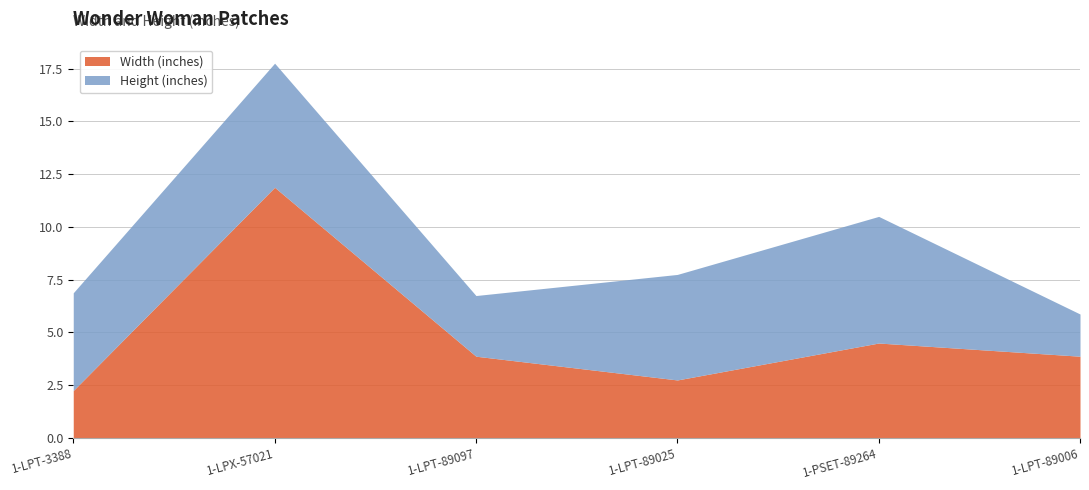

List the labels in order of Height (inches) value, smallest first.

1-LPT-89006, 1-LPT-89097, 1-LPT-3388, 1-LPT-89025, 1-LPX-57021, 1-PSET-89264